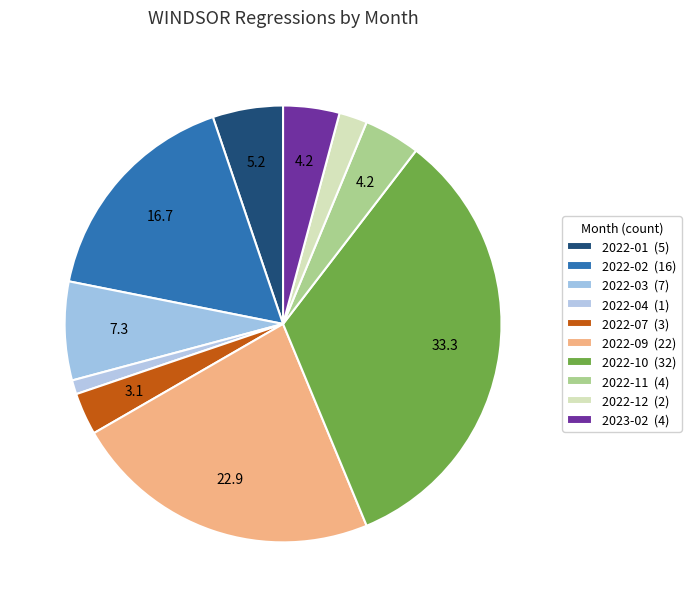

To the nearest percent, what is the average slice percentage?

10%